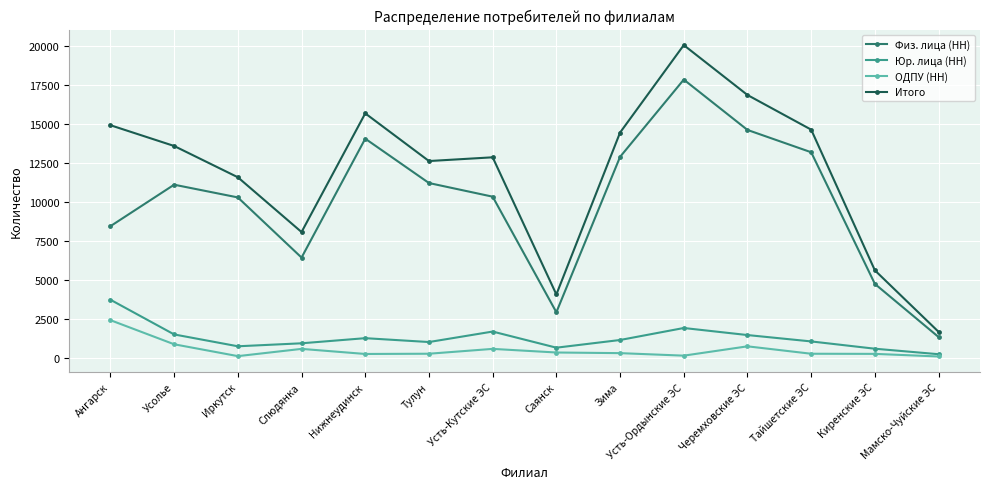

List the series in order of their peak value, highest first.

Итого, Физ. лица (НН), Юр. лица (НН), ОДПУ (НН)